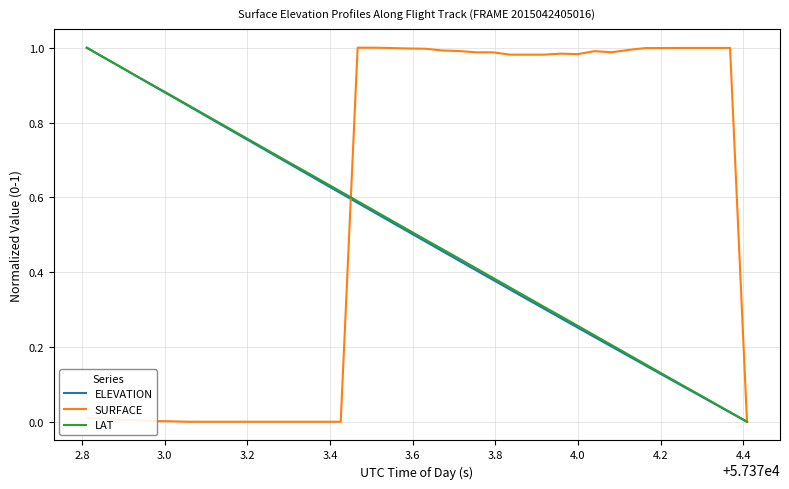

Which series has the largest total across all categories?

SURFACE